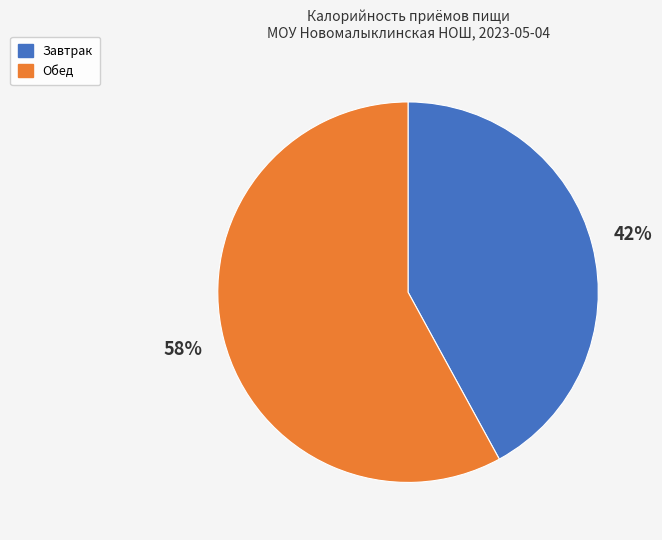

Which slice is the largest?

Обед